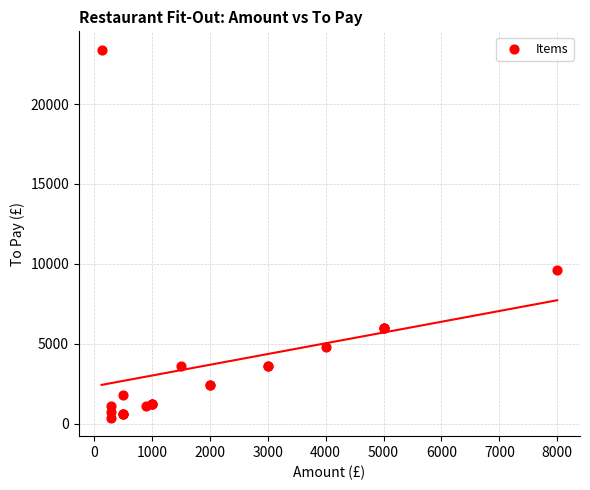

What Y value in the scatter plot is closest to 11880?

9600